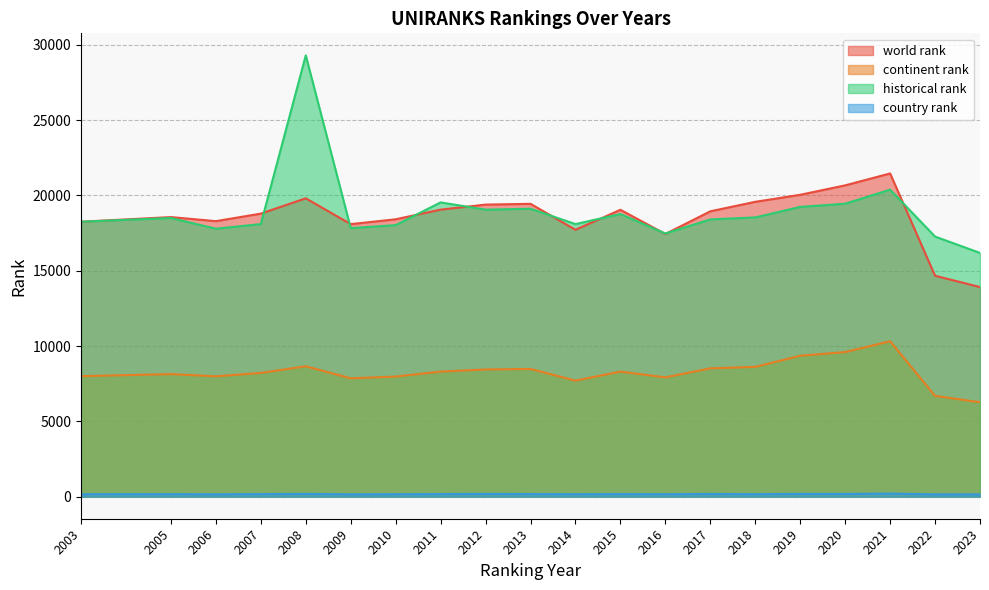

What is the highest value of the historical rank series?

29297